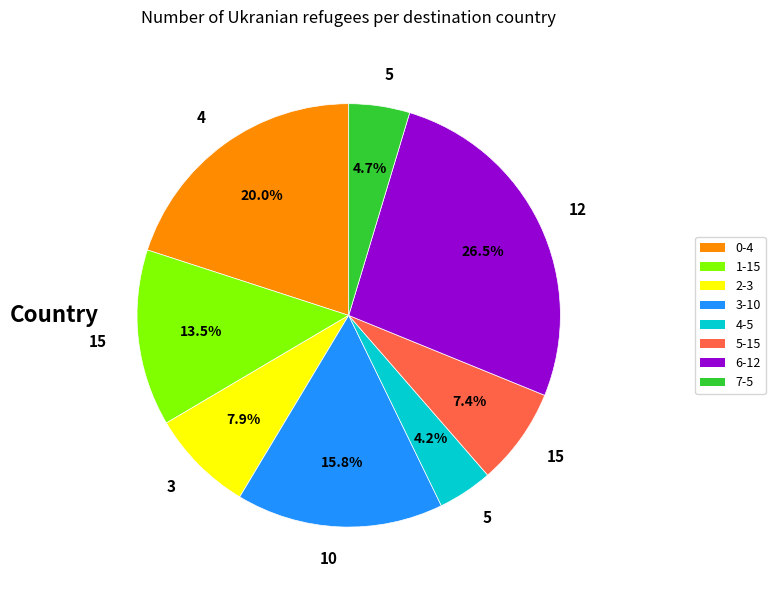

Is there a majority slice in this chart?

No